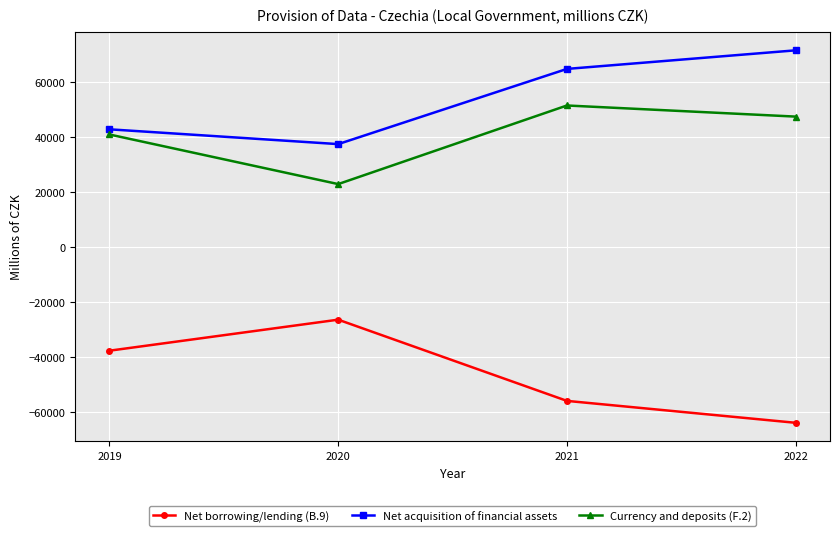

Reading left to right, what are all the values shown in this chart?

Net borrowing/lending (B.9): -37596	-26346	-55801	-63746
Net acquisition of financial assets: 42695	37328	64603	71341
Currency and deposits (F.2): 40816	22830	51337	47304